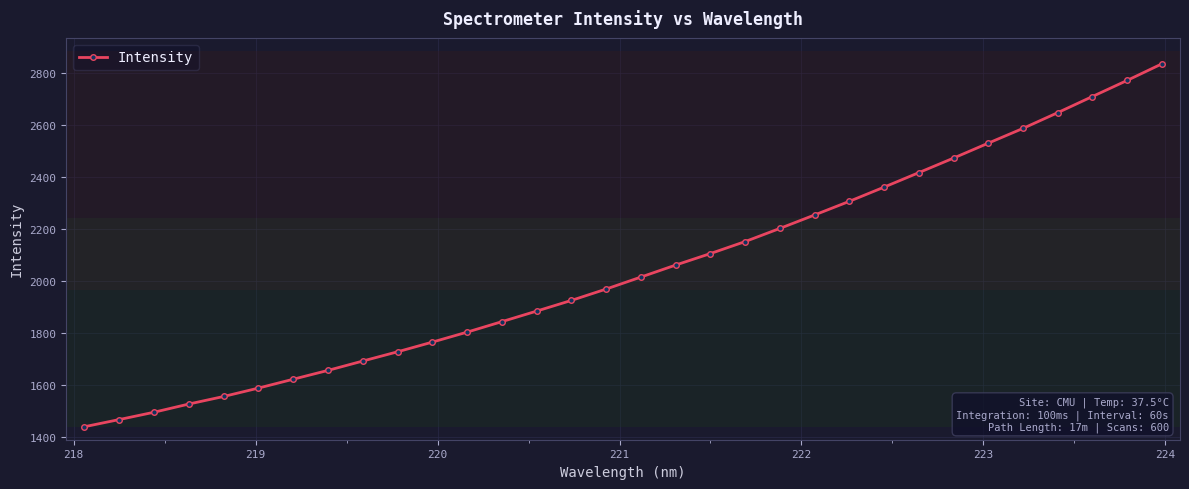

What is the value of the 31st point from the left?

2770.5